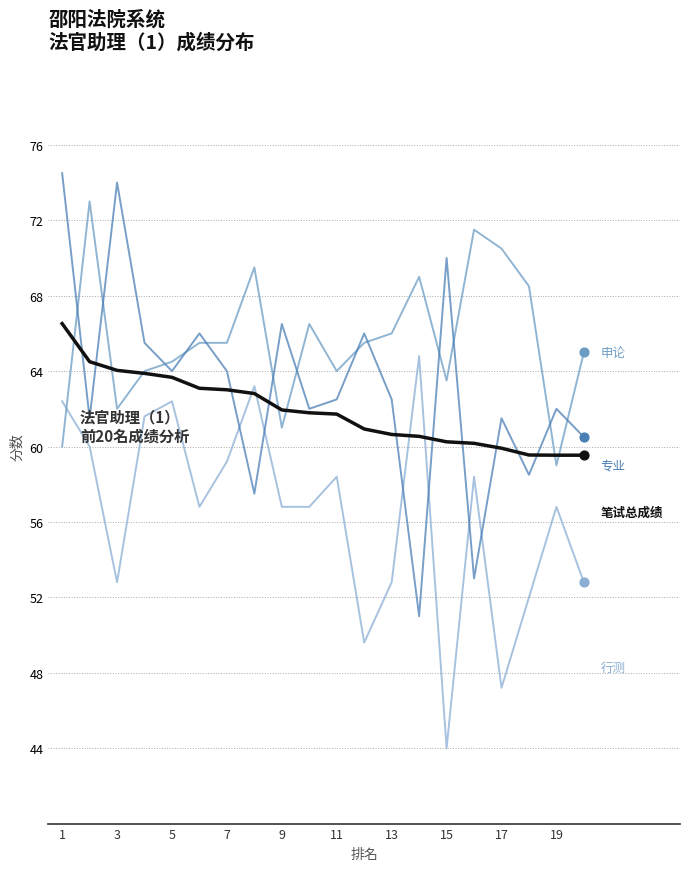

Is this an area chart (filled region under the line)?

No